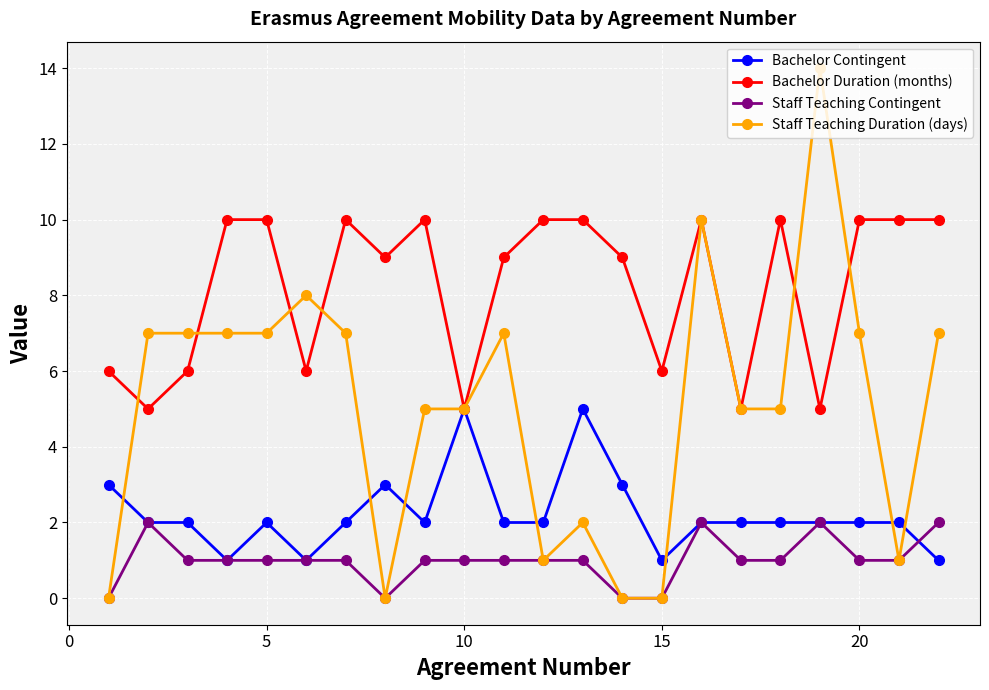

What are all the series names shown in the legend?

Bachelor Contingent, Bachelor Duration (months), Staff Teaching Contingent, Staff Teaching Duration (days)